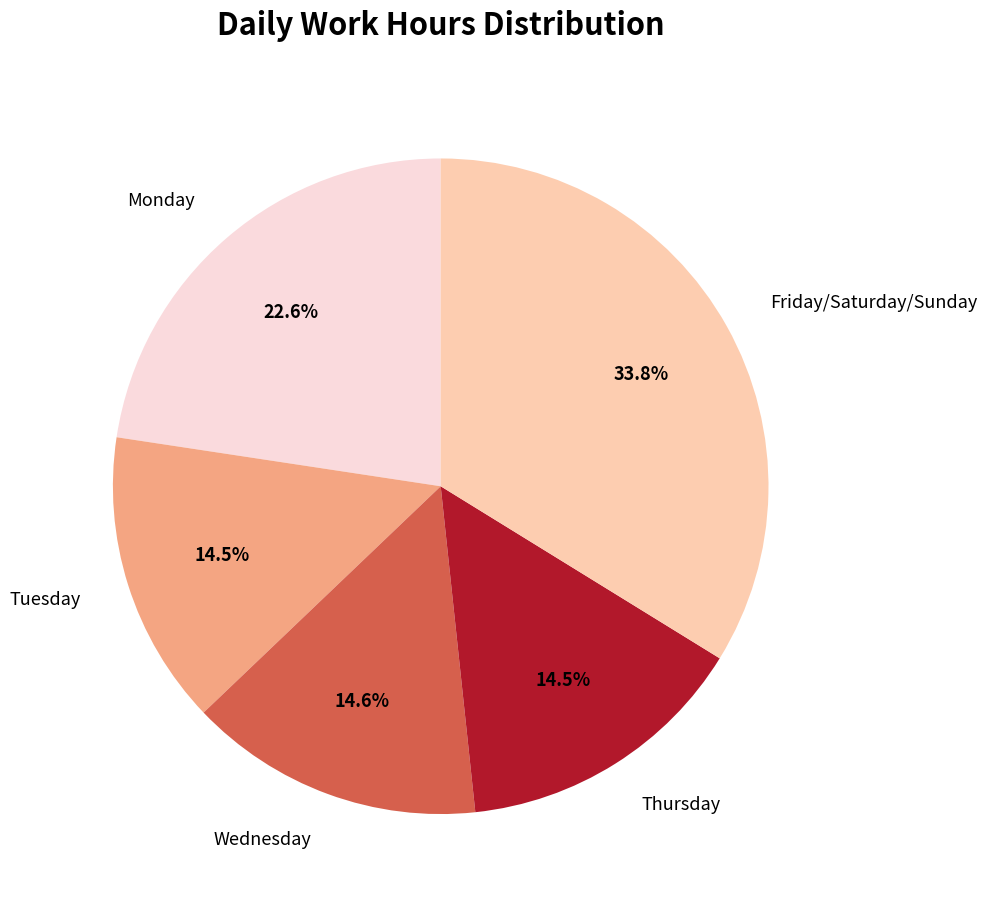

Between Friday/Saturday/Sunday and Thursday, which is larger?

Friday/Saturday/Sunday